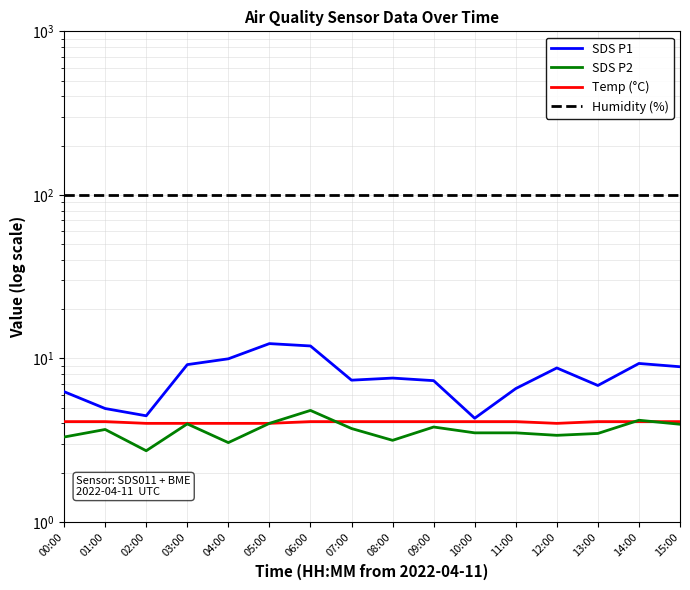

What are all the series names shown in the legend?

SDS P1, SDS P2, Temp (°C), Humidity (%)